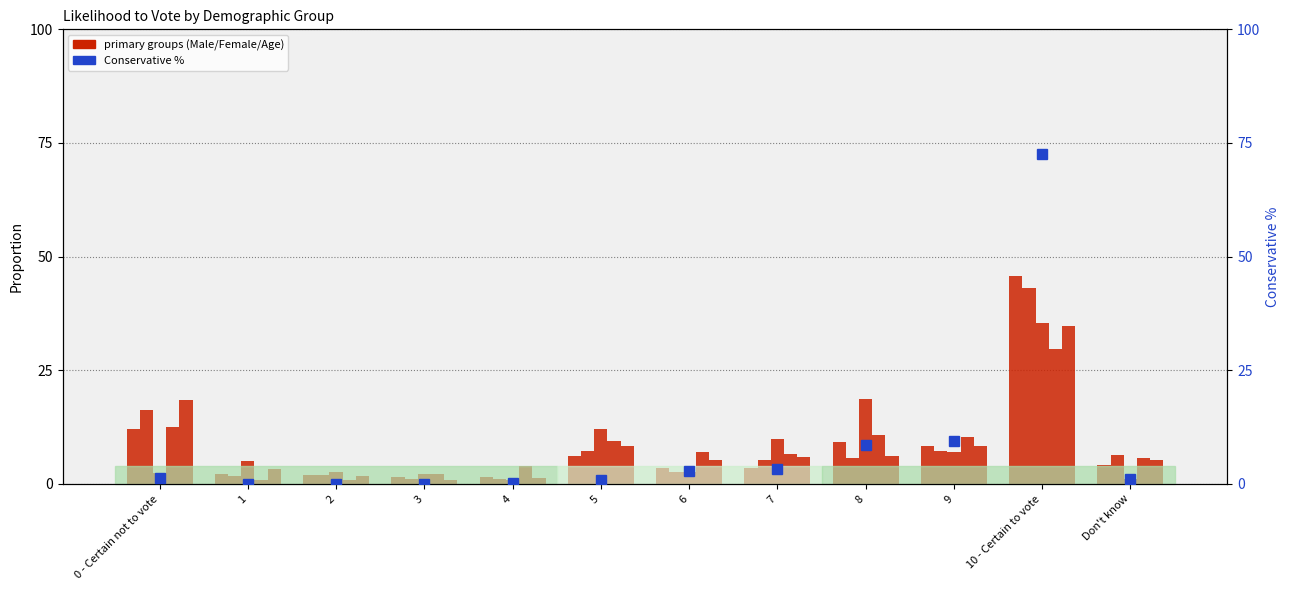

How many categories are shown in the chart?

12